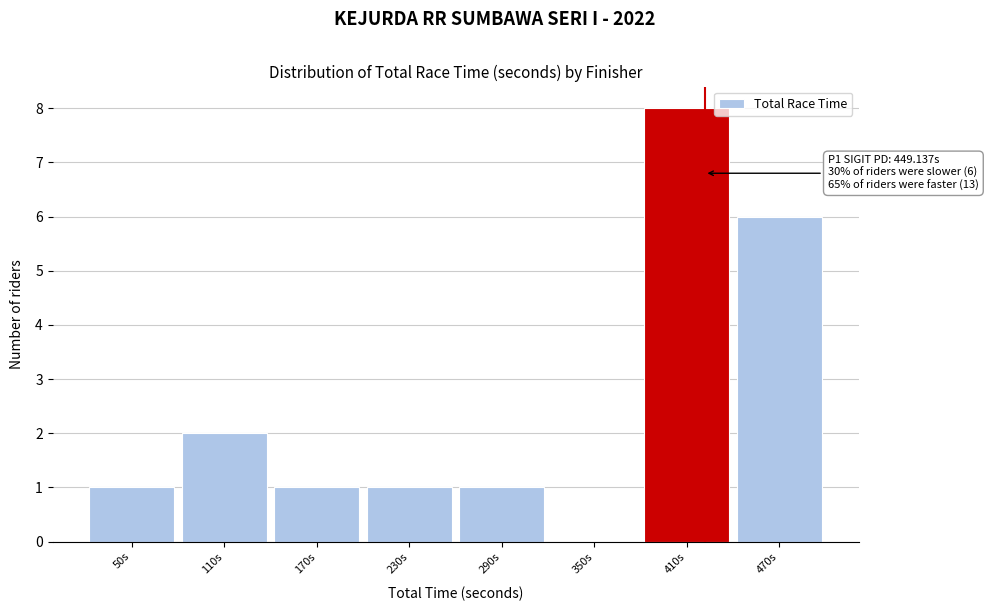

Reading left to right, extract all data points from this chart.

50s=1	110s=2	170s=1	230s=1	290s=1	350s=0	410s=8	470s=6